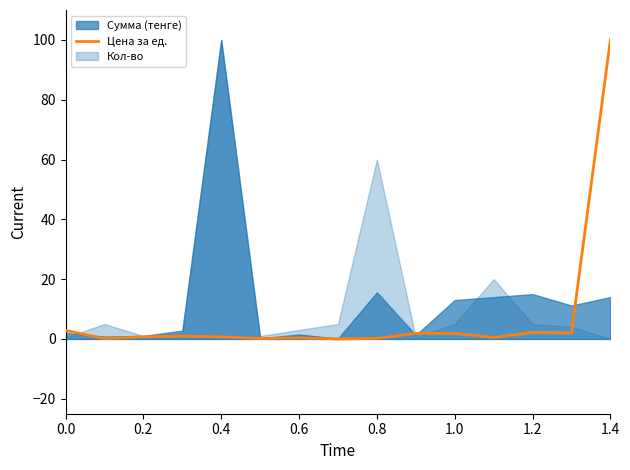

How many lines are shown in the chart?

1